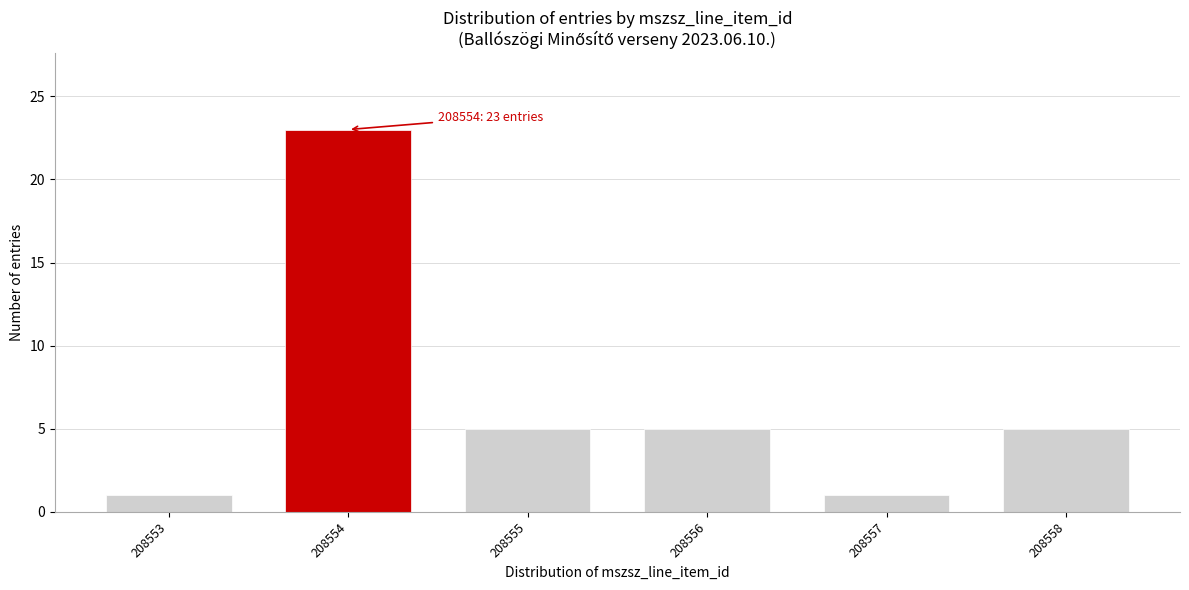

Reading left to right, list all the values displayed in this chart.

1	23	5	5	1	5